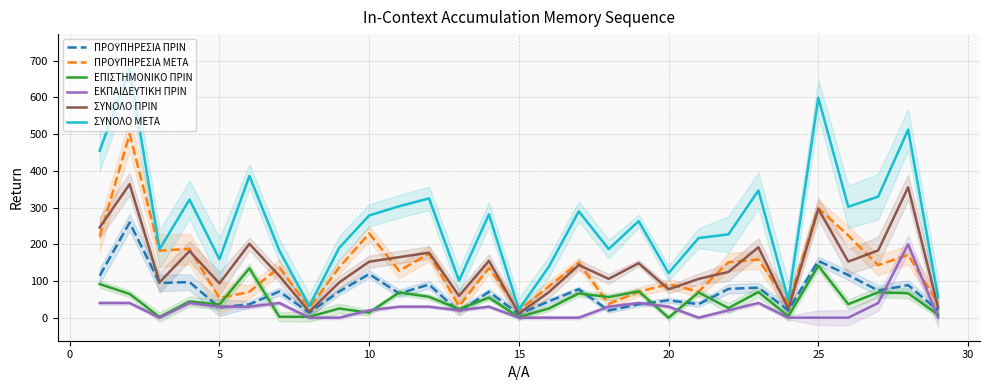

How many values in ΕΚΠΑΙΔΕΥΤΙΚΗ ΠΡΙΝ are above zero?

18